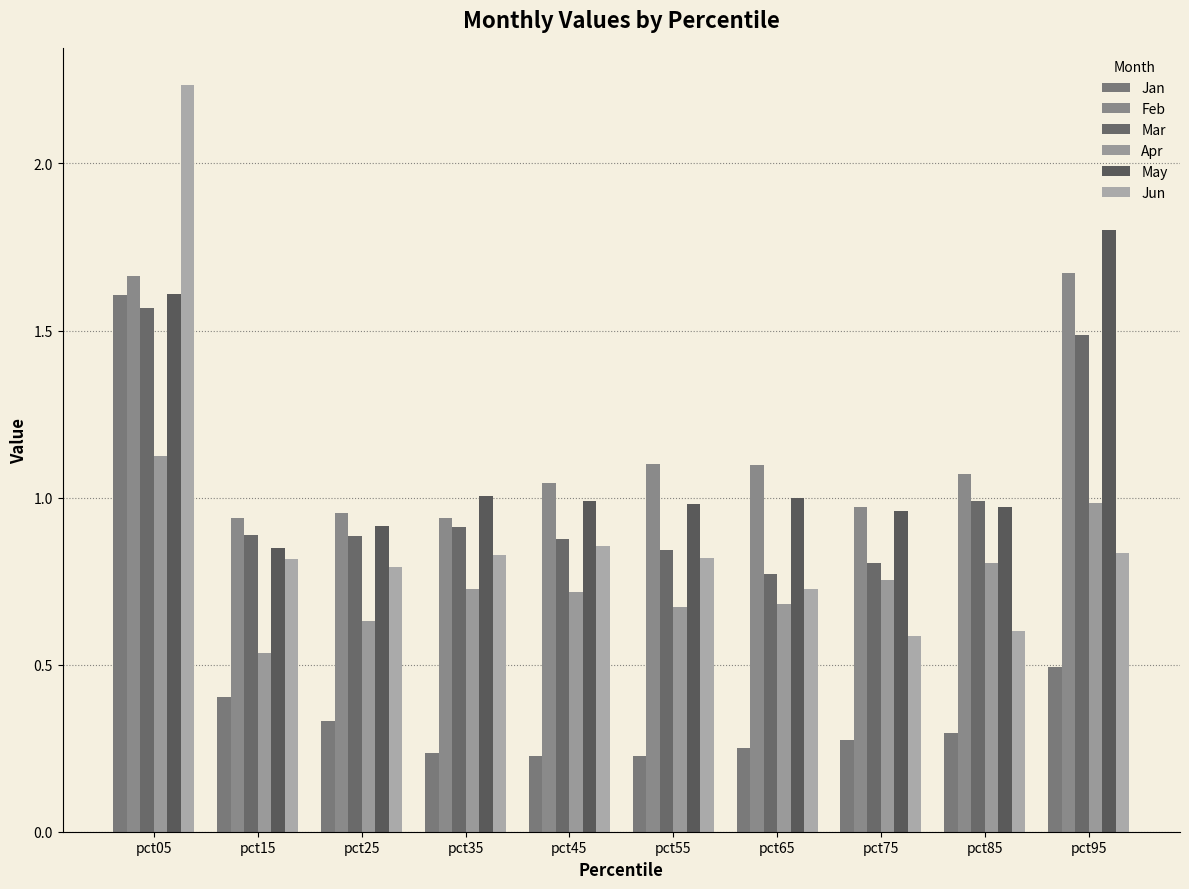

At pct15, list the series in order from largest to smallest.

Feb, Mar, May, Jun, Apr, Jan